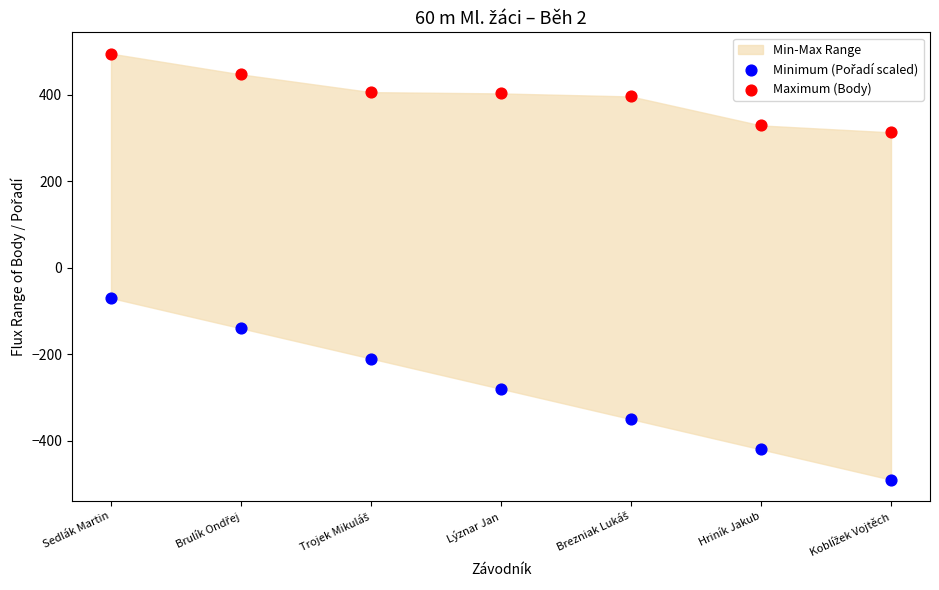

Which series contains the highest Y value?

Maximum (Body)